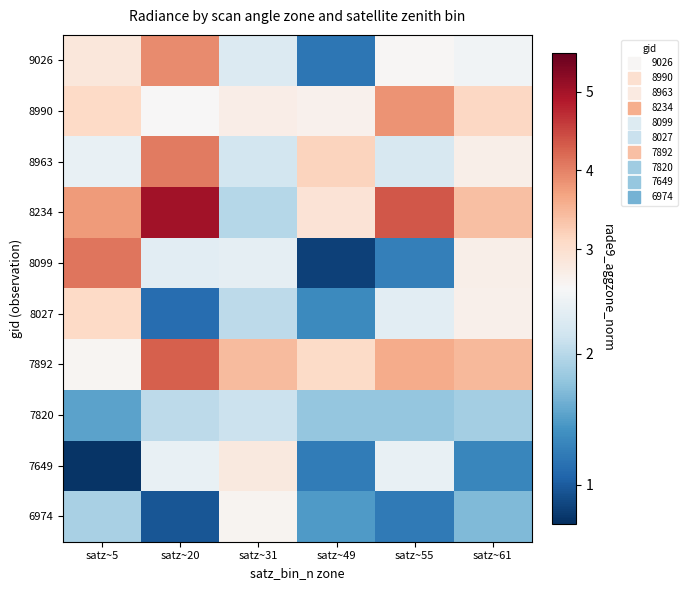

At how many categories does at least one series exceed 2?

6